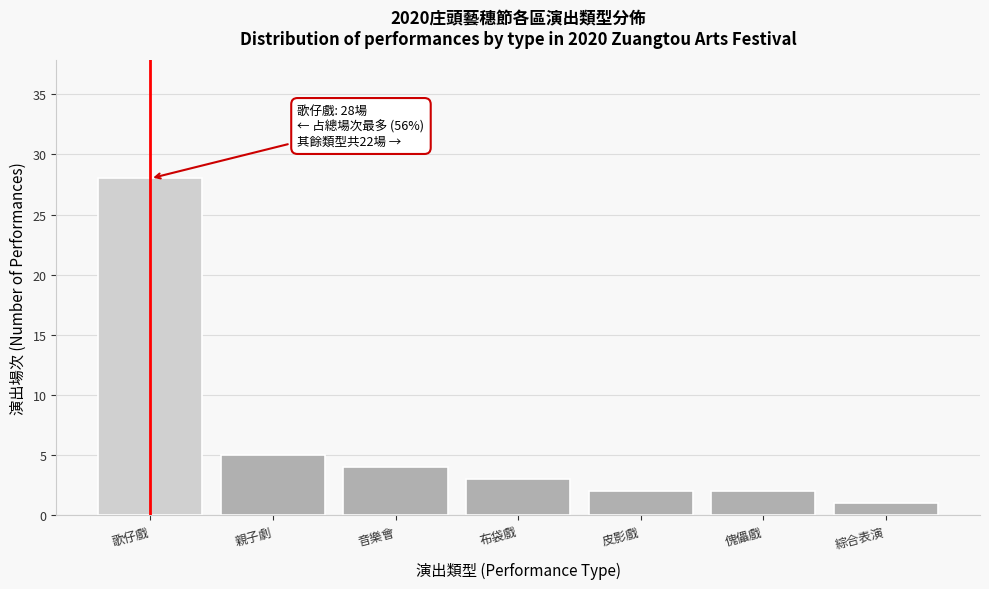

Reading right to left, what are all the values shown in this chart?

綜合表演=1	傀儡戲=2	皮影戲=2	布袋戲=3	音樂會=4	親子劇=5	歌仔戲=28